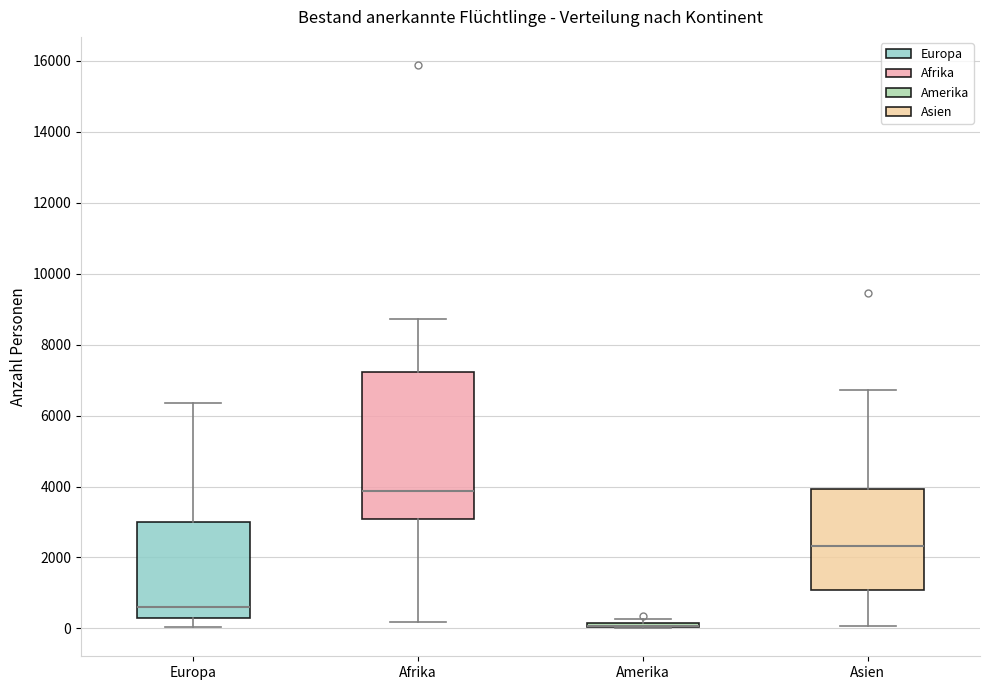

Where does the median line of the box for Europa sit on the y-axis? The values are not printed on the chart, so give them approximately, as read against the axis.

600